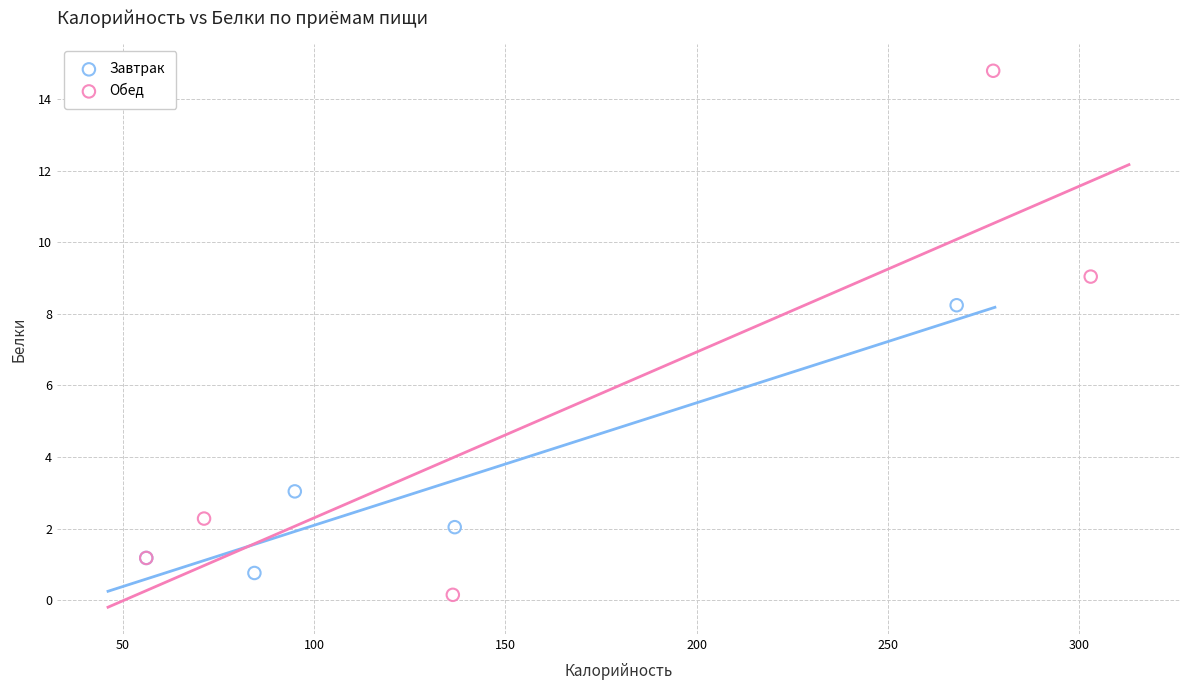

Which series reaches the maximum Y coordinate?

Обед